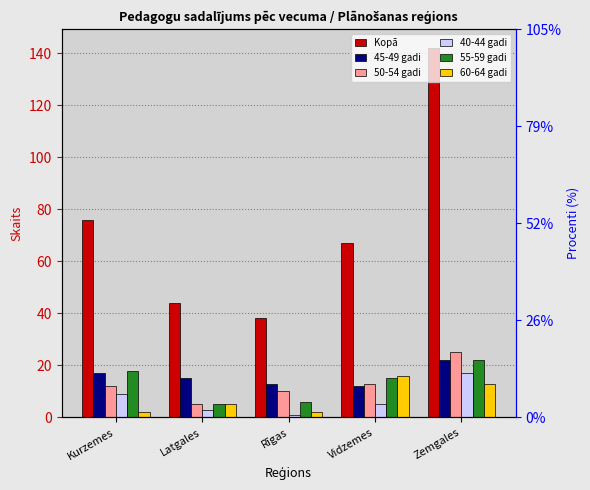

What are all the series names shown in the legend?

Kopā, 45-49 gadi, 50-54 gadi, 40-44 gadi, 55-59 gadi, 60-64 gadi